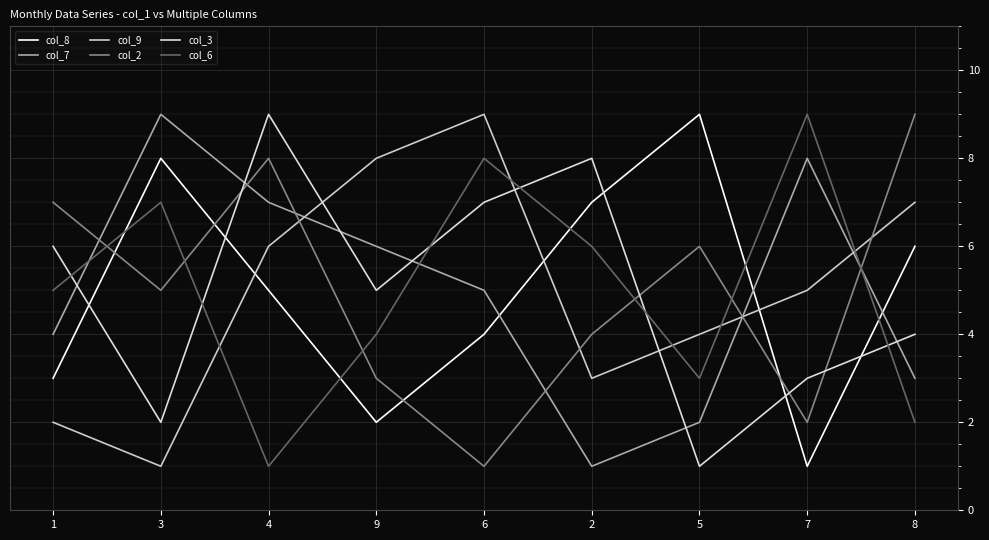

Reading left to right, extract all data points from this chart.

col_8: 3	8	5	2	4	7	9	1	6
col_7: 4	9	7	6	5	1	2	8	3
col_9: 2	1	6	8	9	3	4	5	7
col_2: 7	5	8	3	1	4	6	2	9
col_3: 6	2	9	5	7	8	1	3	4
col_6: 5	7	1	4	8	6	3	9	2